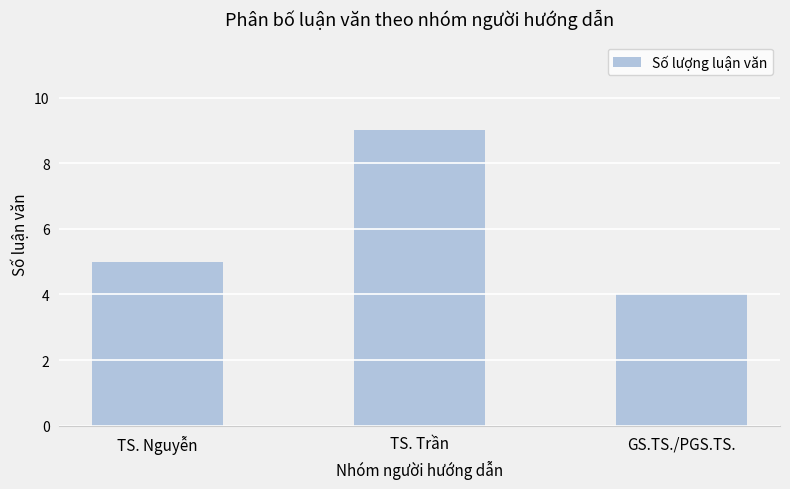

Where is the data nearest to the value 6?

TS. Nguyễn